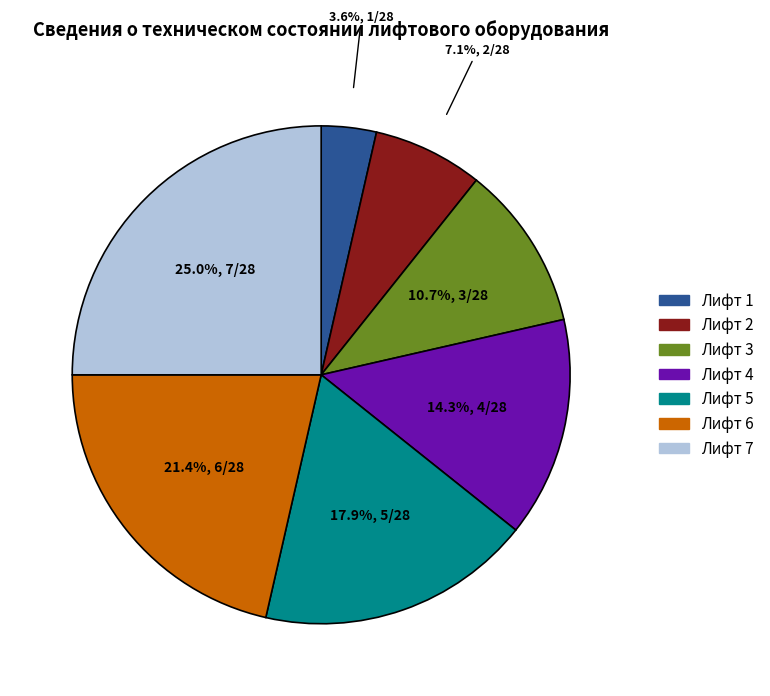

Is there a majority slice in this chart?

No